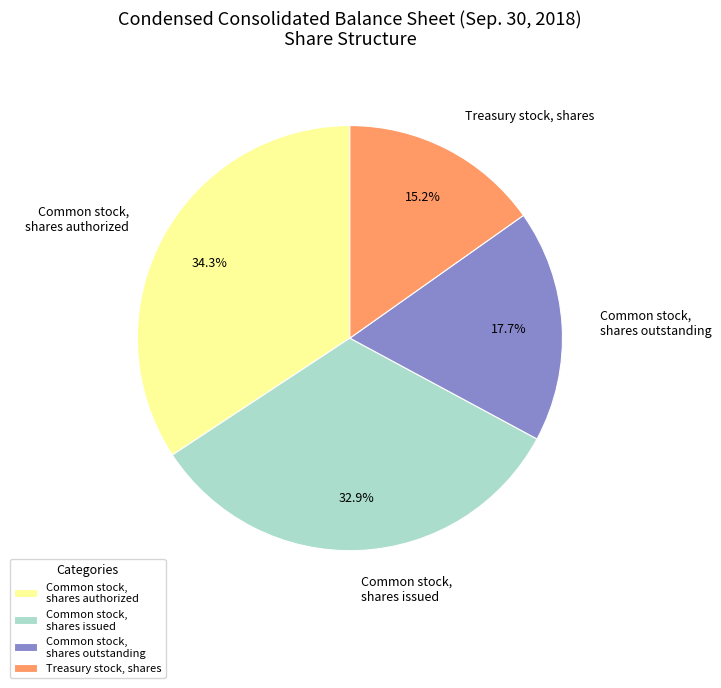

True or false: Treasury stock, shares accounts for 15% of the total.

True